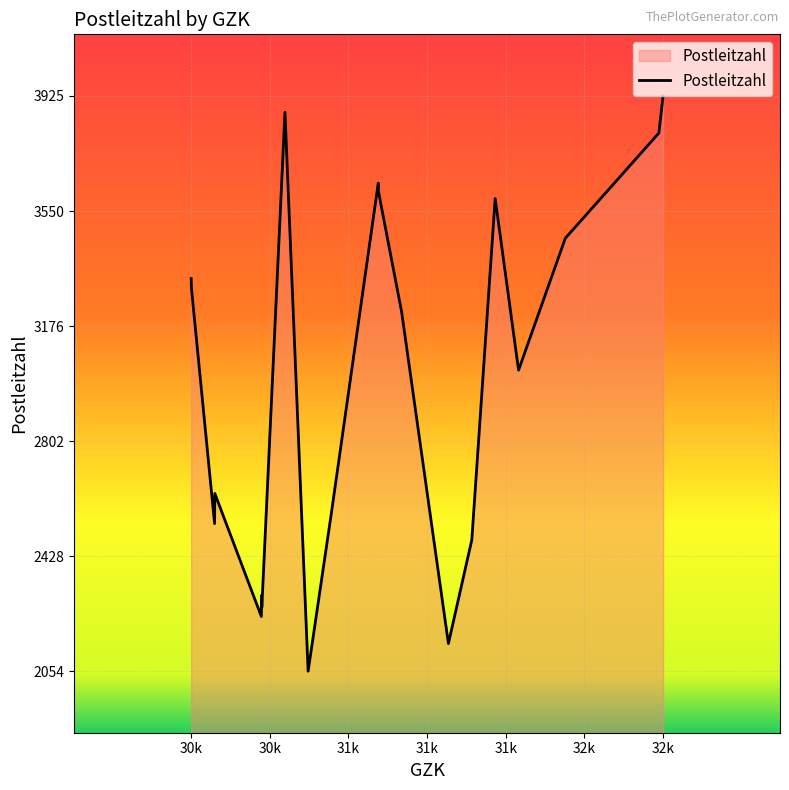

What is the maximum value shown in the chart?

3925